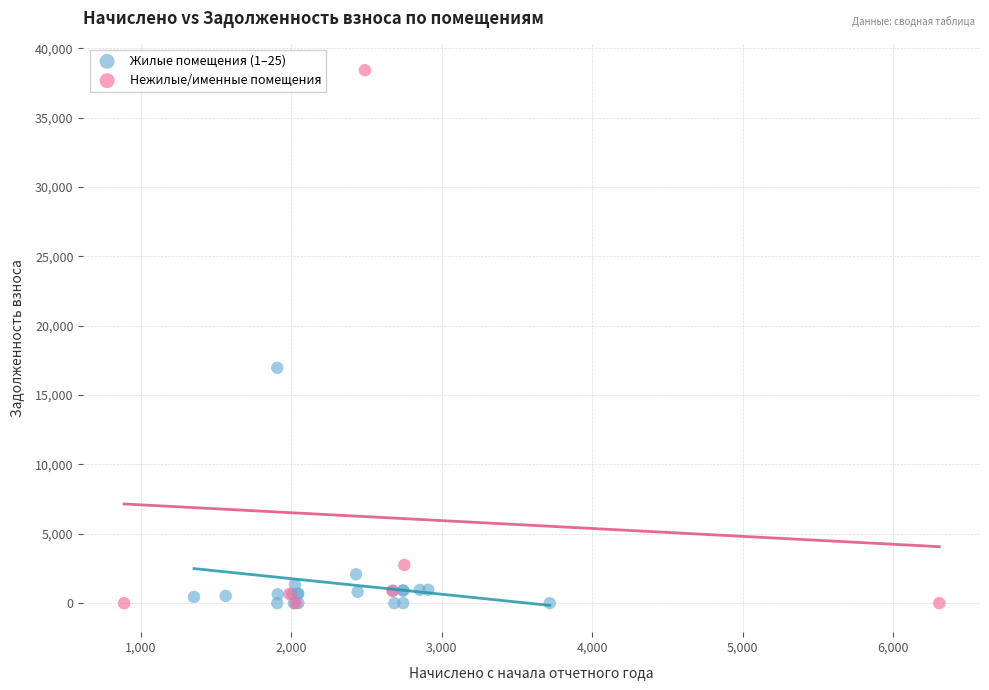

Which series has the widest spread of Y values?

Нежилые/именные помещения